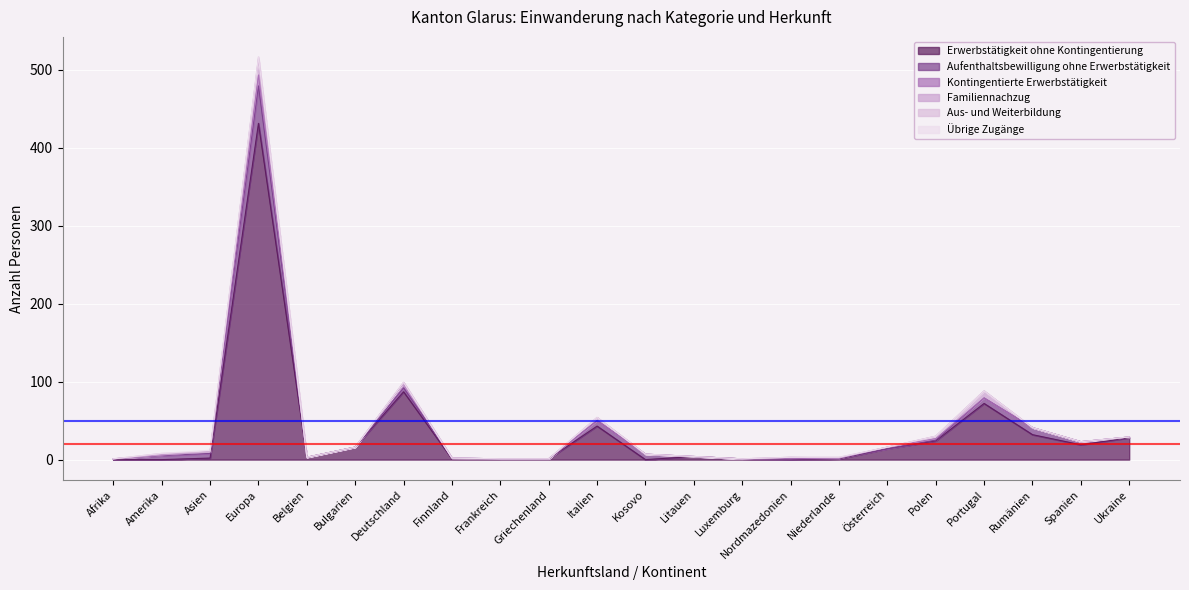

At which label is Aufenthaltsbewilligung ohne Erwerbstätigkeit closest to 24?

Rumänien